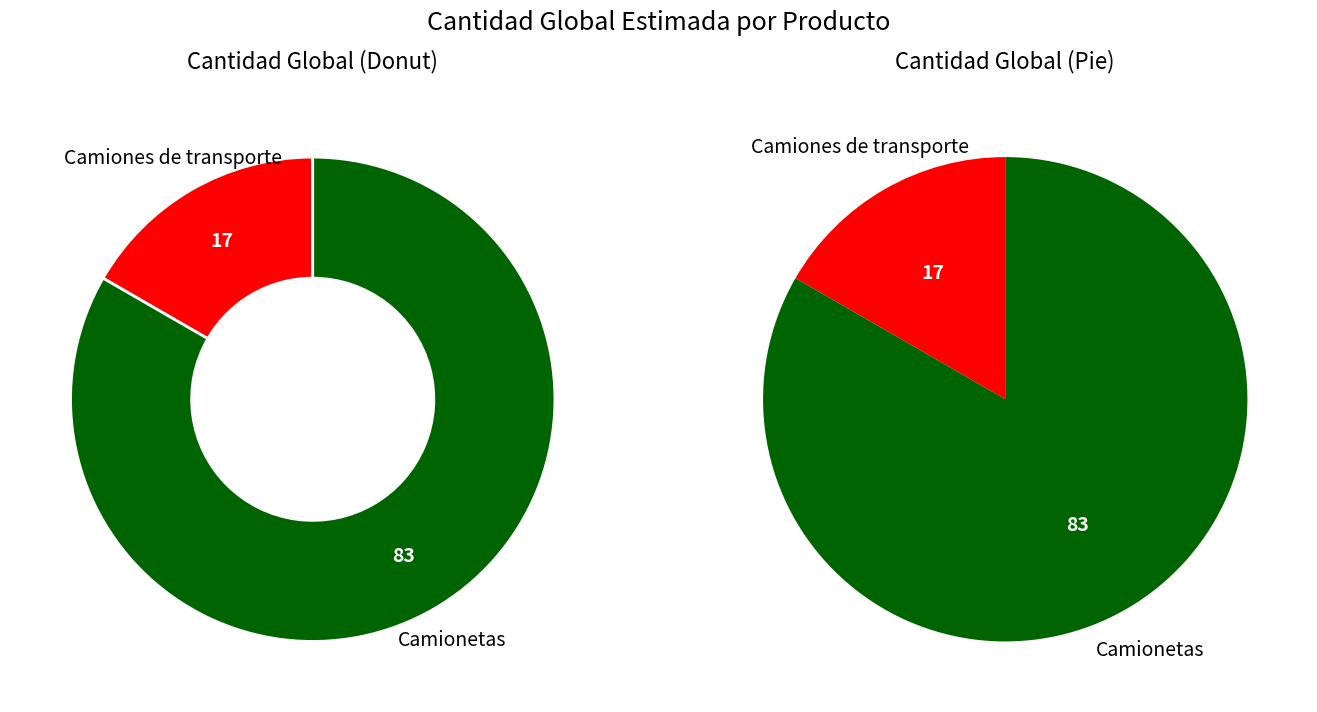

True or false: Camiones de transporte accounts for 17% of the total.

True